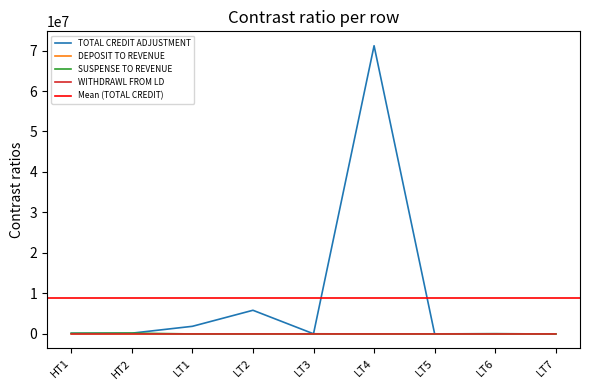

Where is the first local maximum for WITHDRAWL FROM LD?

LT3